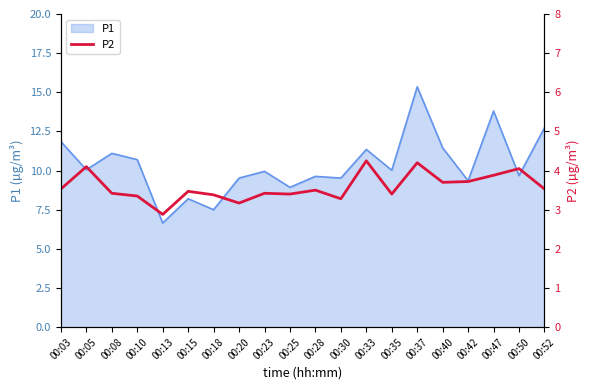

At which label does P1 reach its peak?

00:37